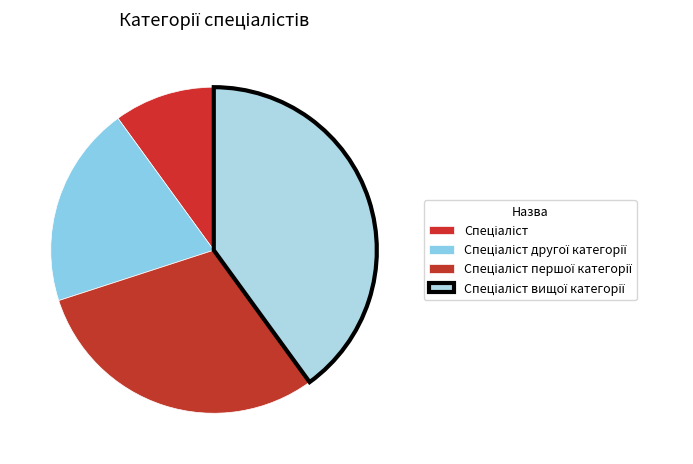

What is the ratio of the value at Спеціаліст другої категорії to the value at Спеціаліст першої категорії?

0.7